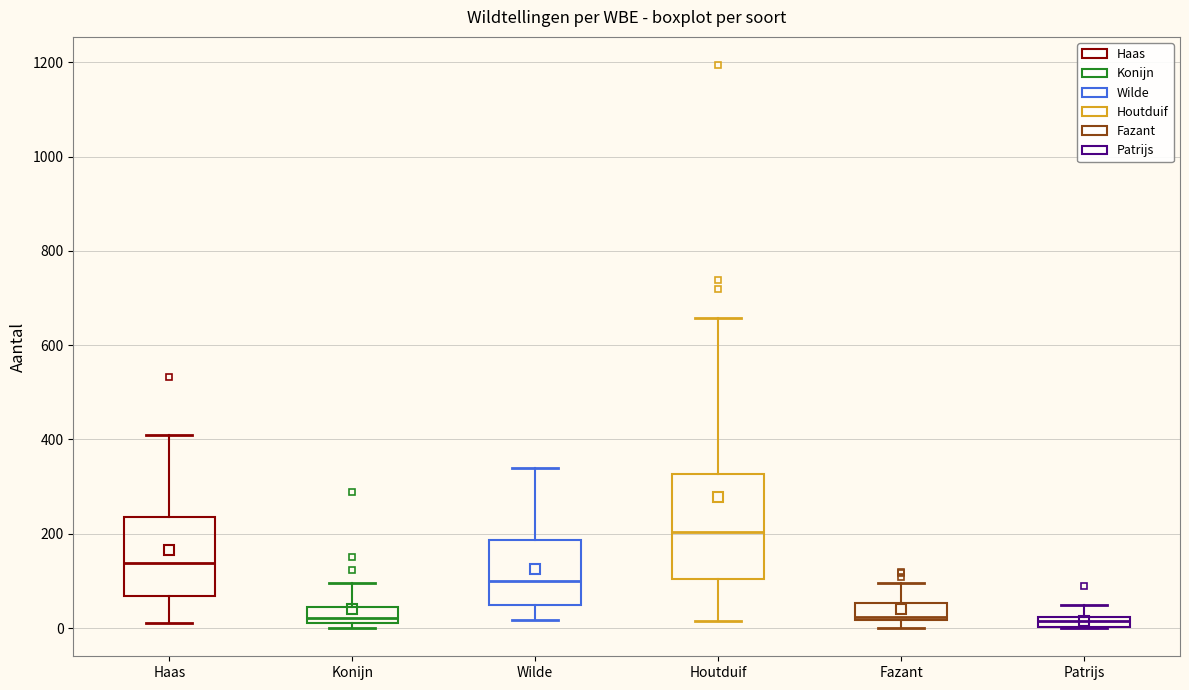

Which box is the tallest, from its lower edge to its upper edge?

Houtduif